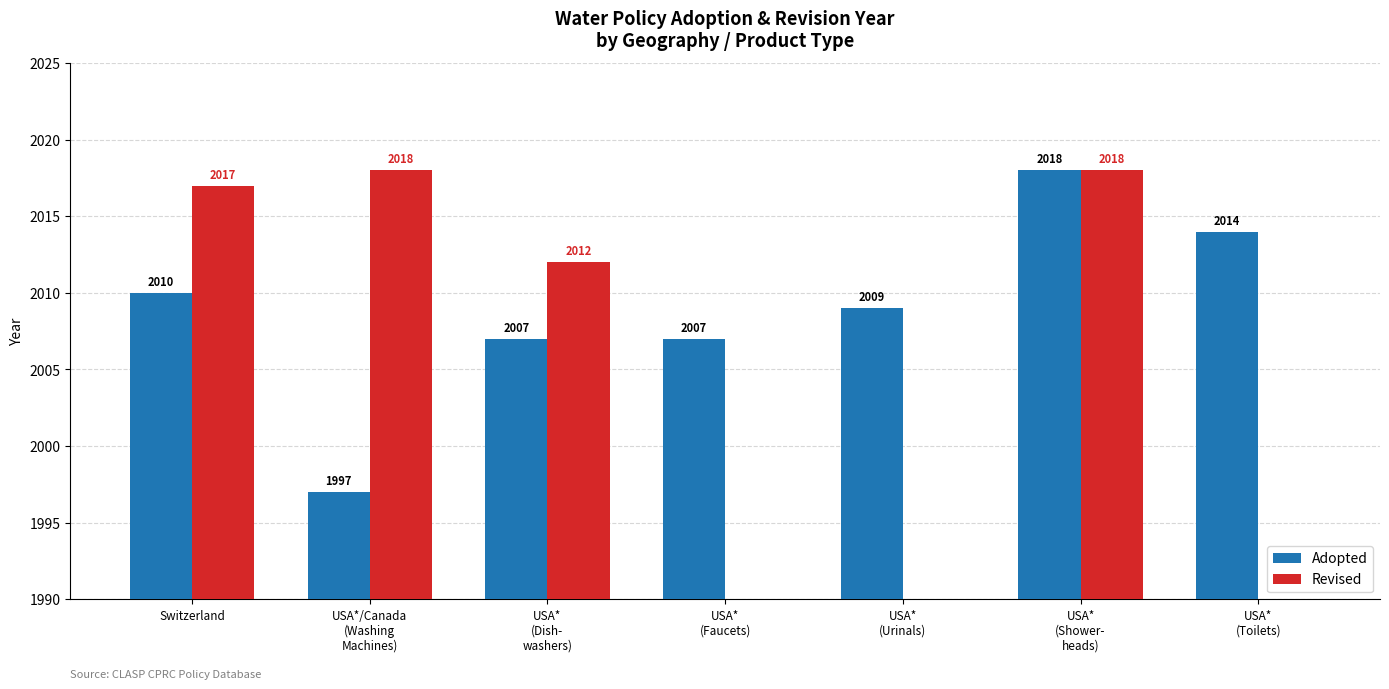

Is it true that Revised equals 2017 at Switzerland?

True